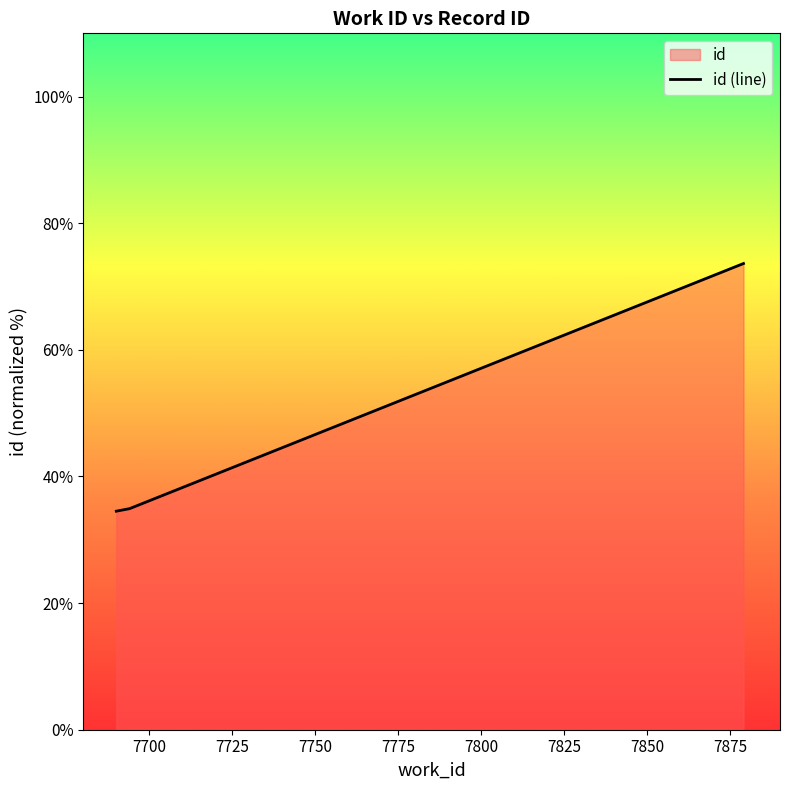

What is the minimum value shown in the chart?

34.5